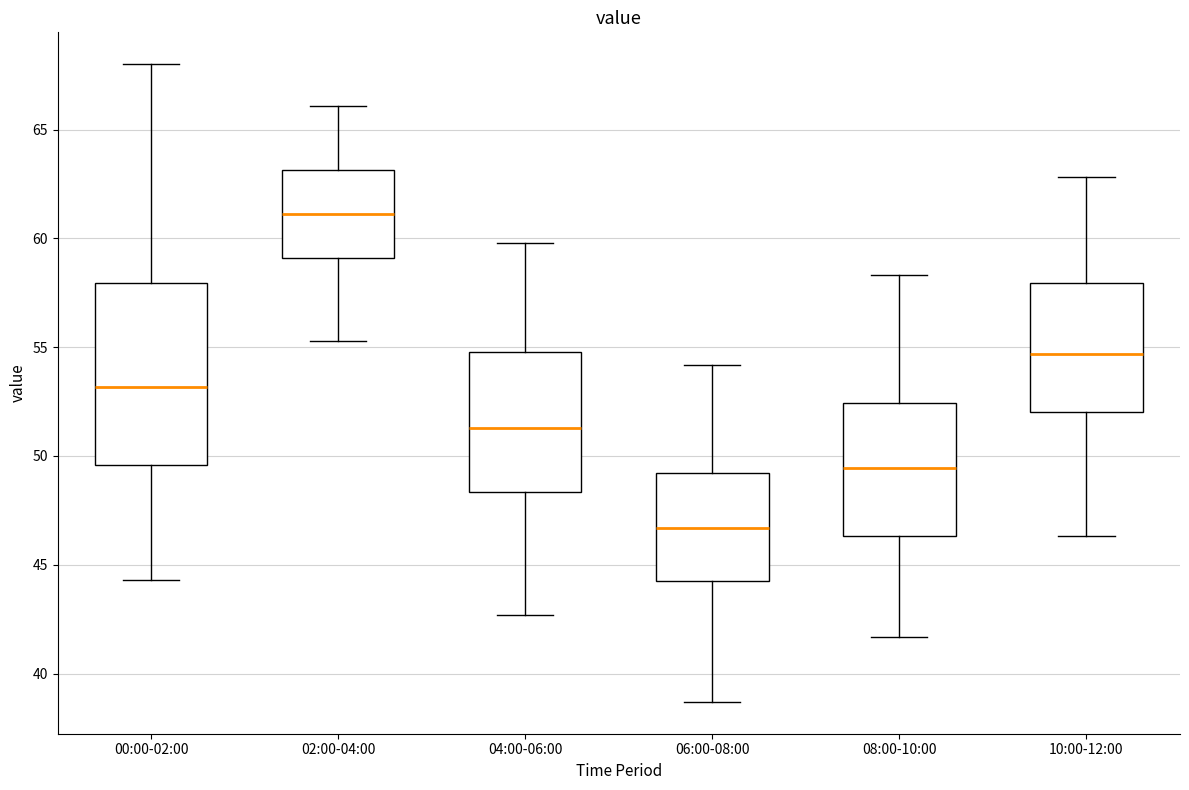

Which box has the highest median line?

02:00-04:00